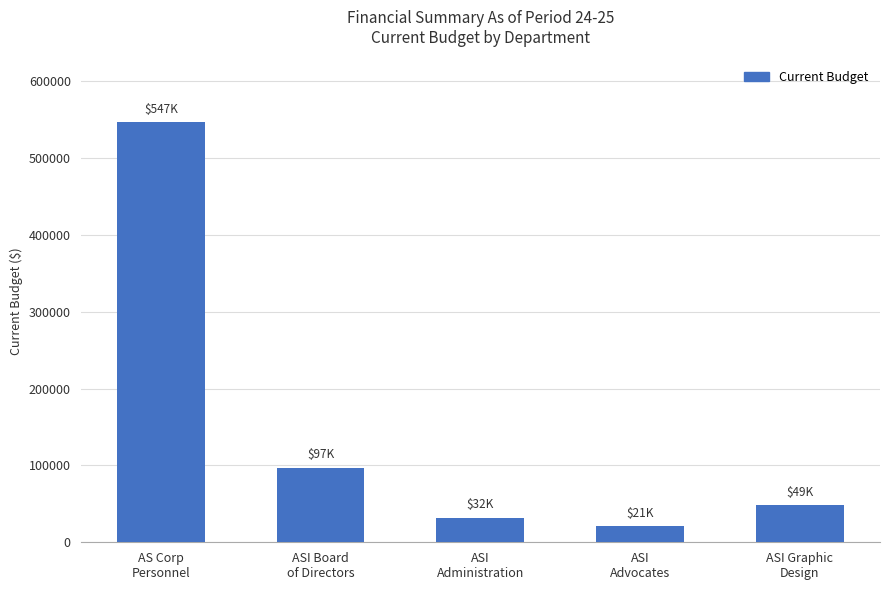

Is it true that the value at ASI
Advocates is 20663.3?

True